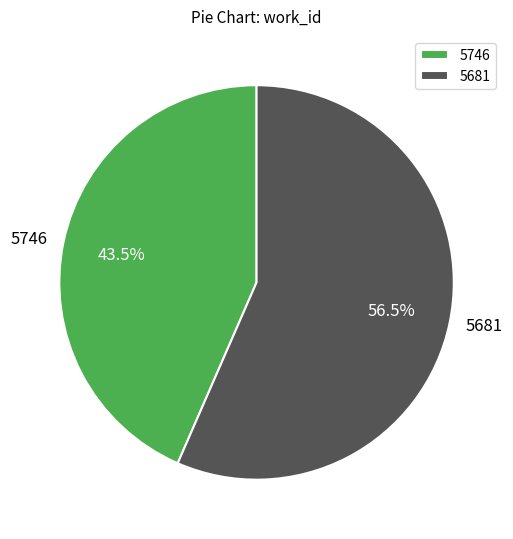

Approximately how many times larger is the value at 5746 compared to 5681?

0.8